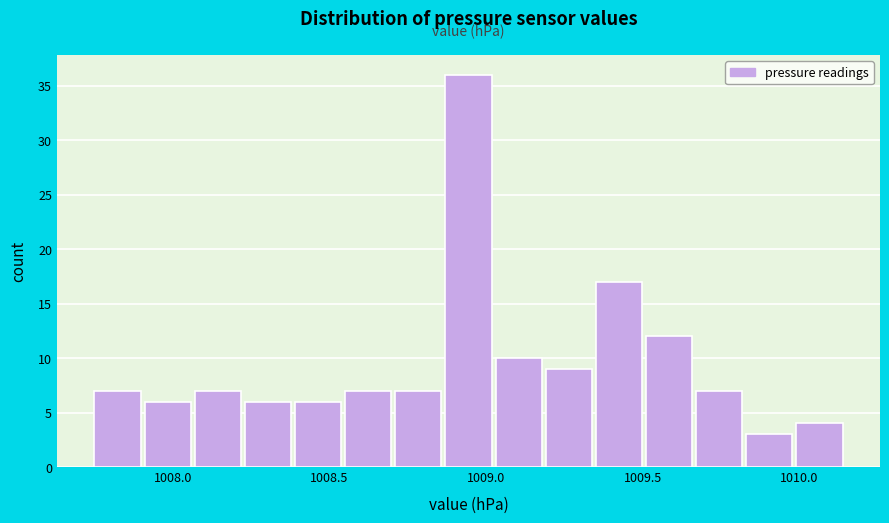

Around what value on the x-axis is the tallest bar? Give the approximate position of its centre, as read against the axis.

1008.95